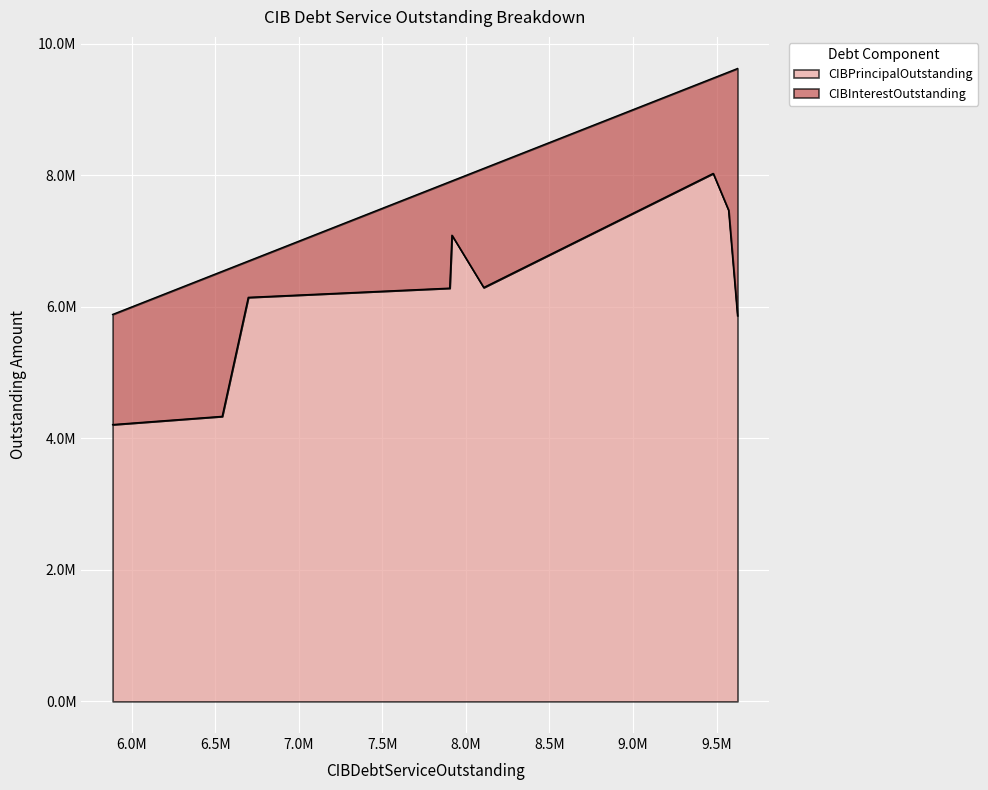

What are all the series names shown in the legend?

CIBPrincipalOutstanding, CIBInterestOutstanding